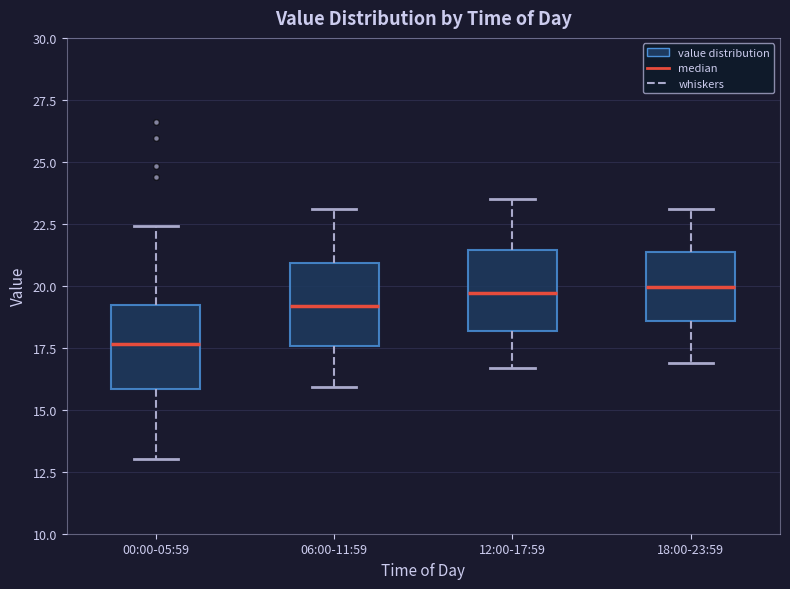

Reading left to right, transcribe this box plot: for each box, give where its median line is, the range the box spans, and where its two whiskers end, as read against the y-axis. The values are not printed on the chart, so give them approximately, as read against the axis.

00:00-05:59: median 17.5, box 16.0 to 19.0, whiskers 13.0 to 22.5
06:00-11:59: median 19.0, box 17.5 to 21.0, whiskers 16.0 to 23.0
12:00-17:59: median 19.5, box 18.0 to 21.5, whiskers 16.5 to 23.5
18:00-23:59: median 20.0, box 18.5 to 21.5, whiskers 17.0 to 23.0